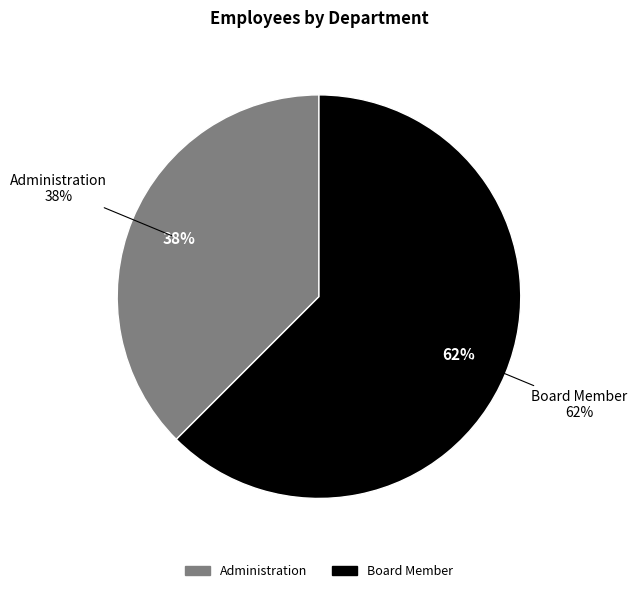

To the nearest percent, what portion does Administration represent?

38%